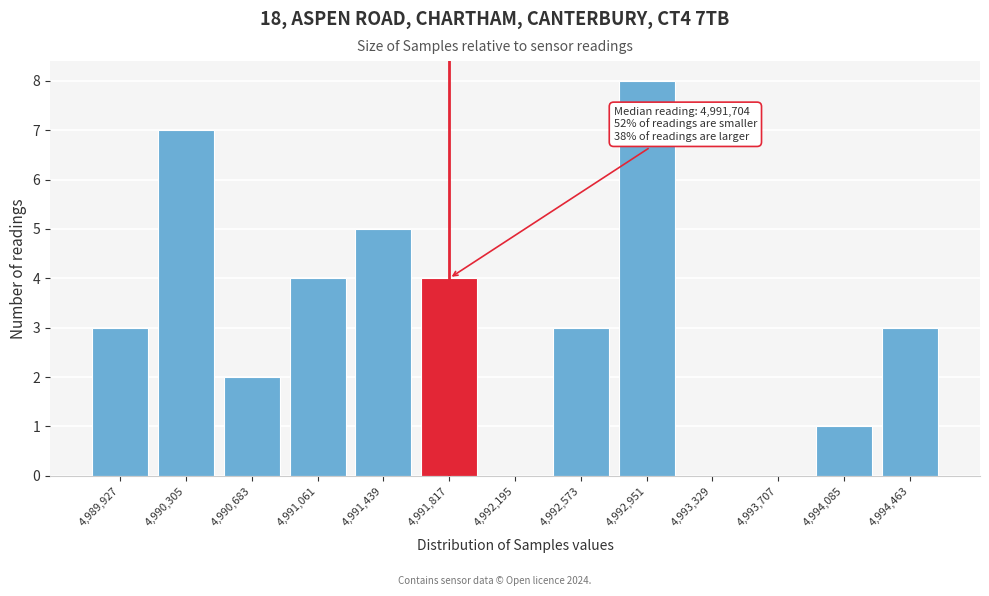

Reading left to right, list all the values displayed in this chart.

4,989,927=3	4,990,305=7	4,990,683=2	4,991,061=4	4,991,439=5	4,991,817=4	4,992,195=0	4,992,573=3	4,992,951=8	4,993,329=0	4,993,707=0	4,994,085=1	4,994,463=3